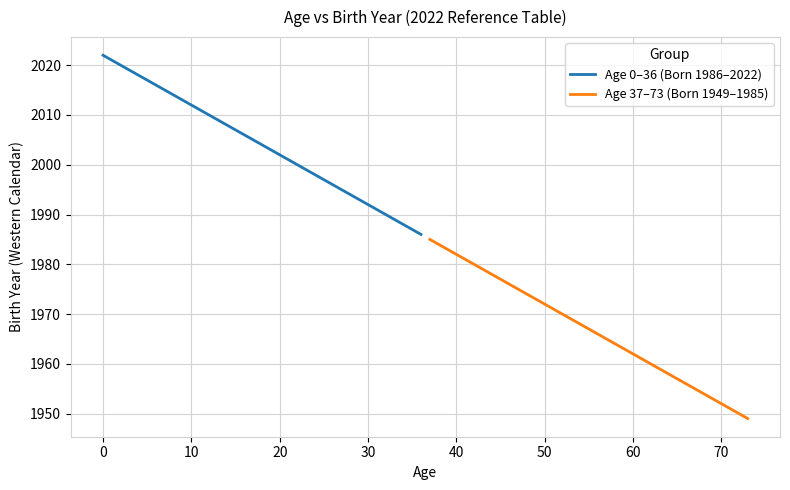

True or false: Age 37–73 (Born 1949–1985) and Age 0–36 (Born 1986–2022) cross at least once.

False